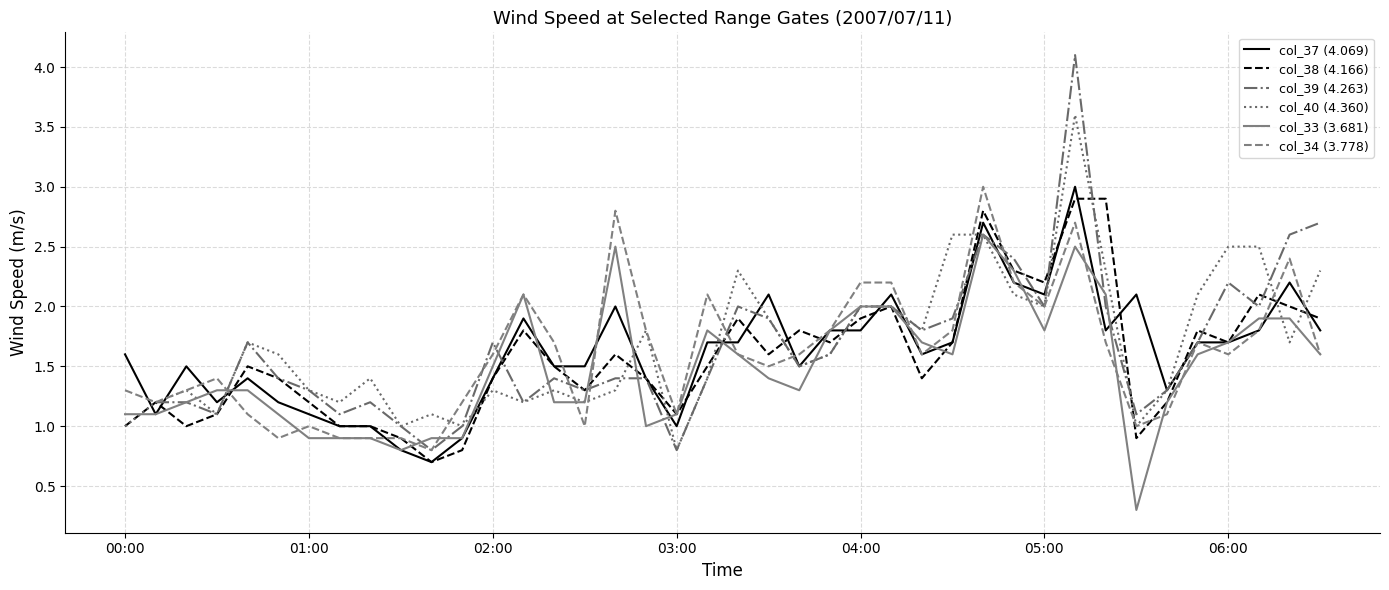

Which series has the largest total across all categories?

col_40 (4.360)